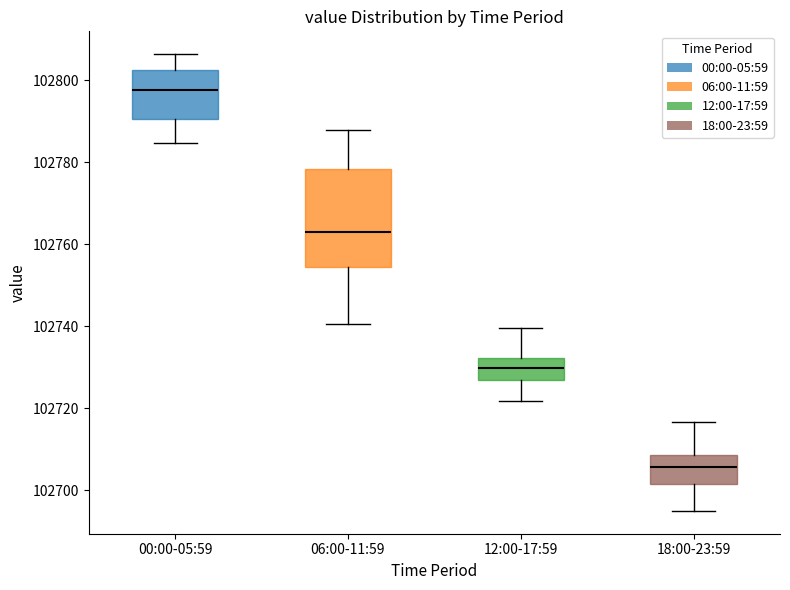

Where does the median line of the box for 06:00-11:59 sit on the y-axis? The values are not printed on the chart, so give them approximately, as read against the axis.

102764